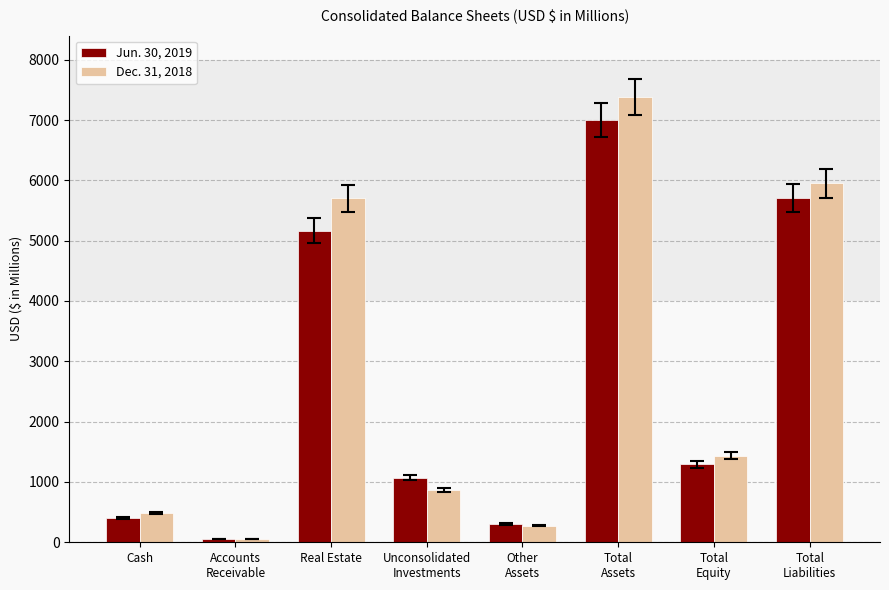

At which category is the sum across all series the highest?

Total
Assets